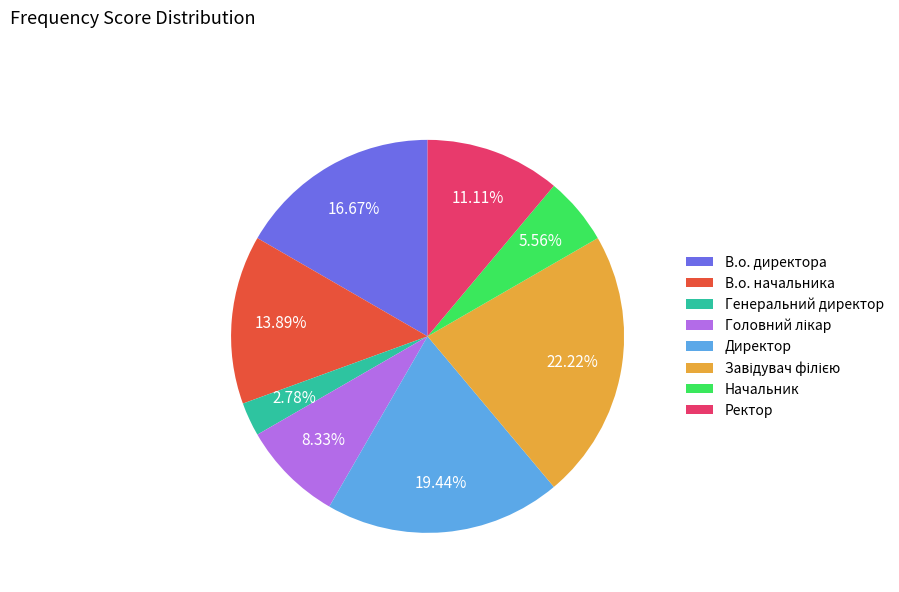

Approximately how many times larger is the value at Начальник compared to В.о. директора?

0.3